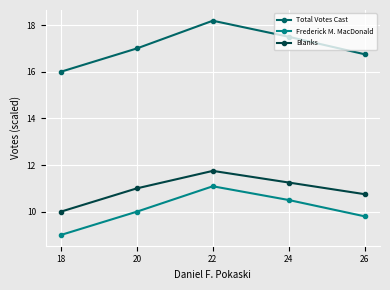

True or false: Blanks has more than 1 interior local peaks.

False